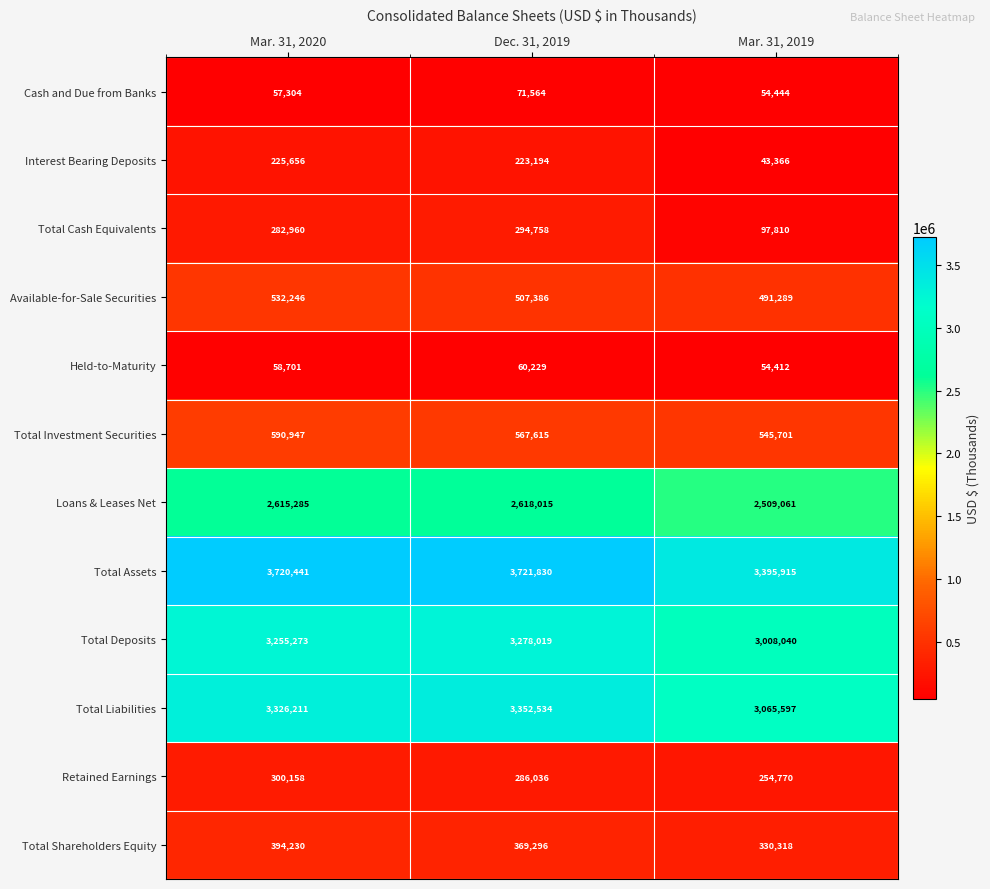

What is the difference between the highest and lowest values at Mar. 31, 2020?

3663137